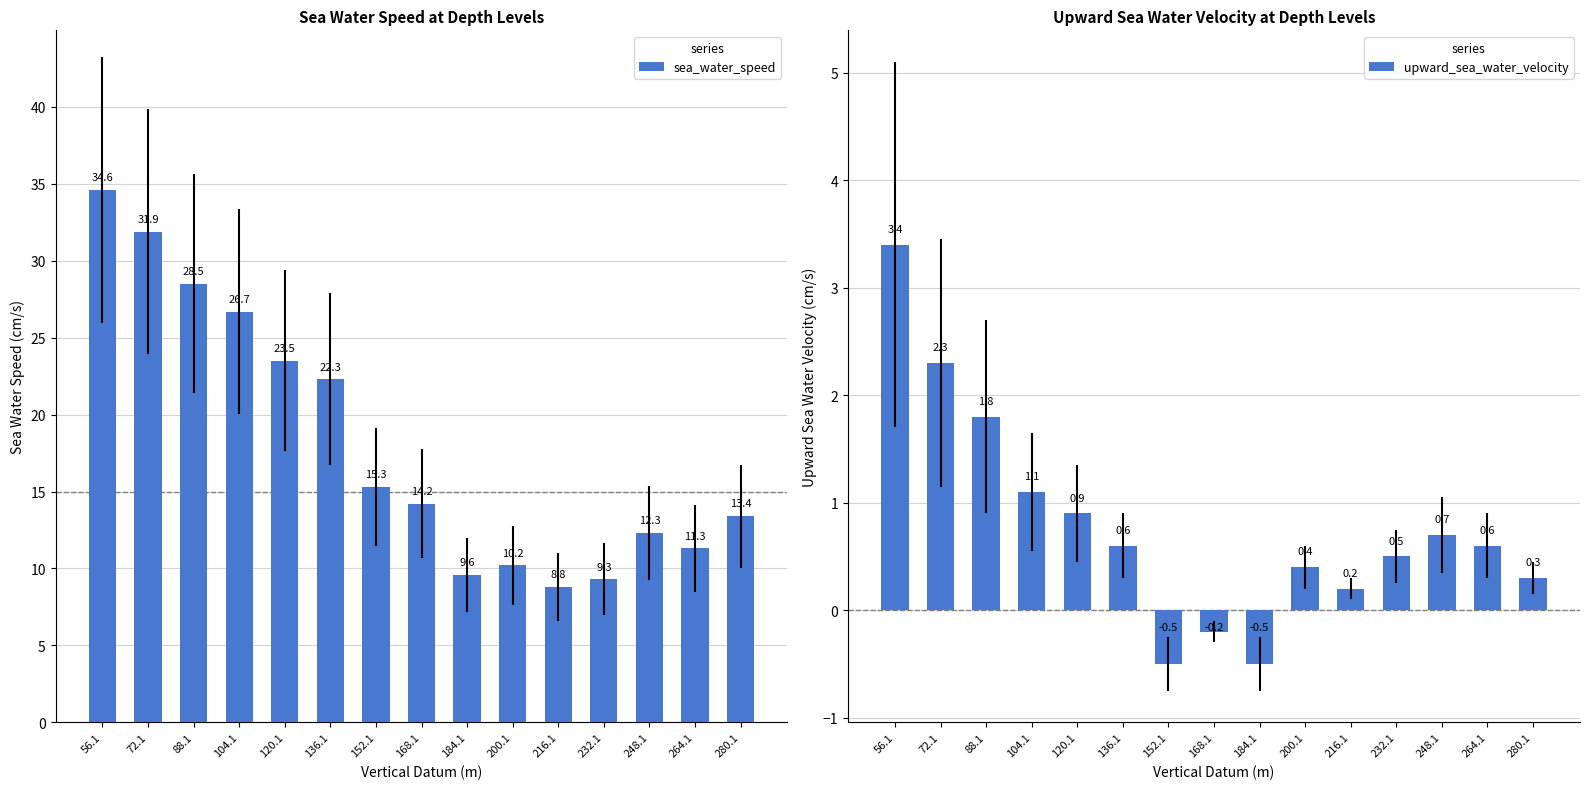

Which series has the largest total across all categories?

sea_water_speed